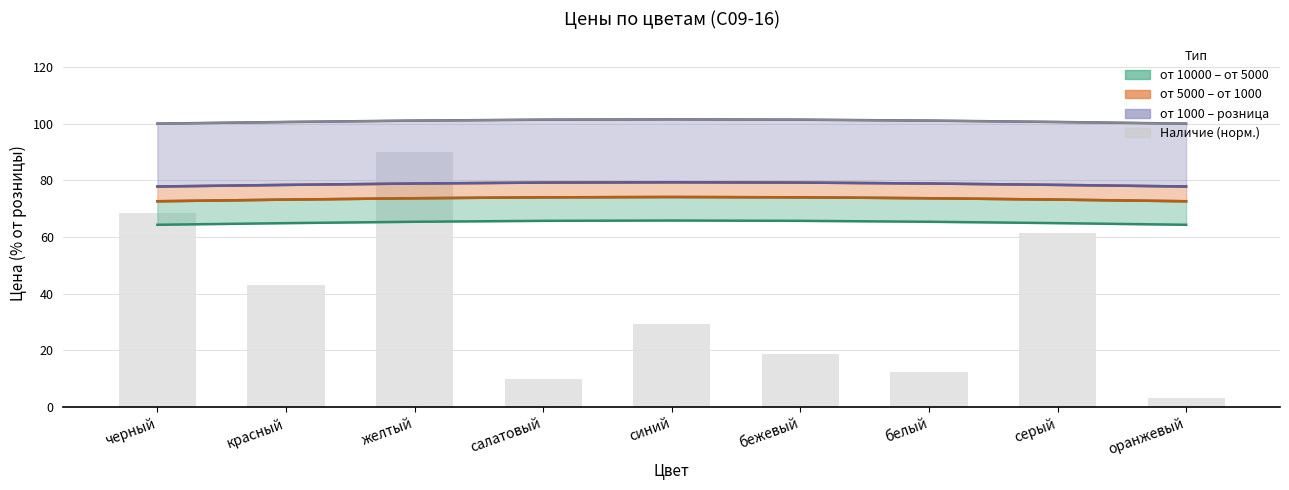

Which label corresponds to the smallest value in the chart?

оранжевый